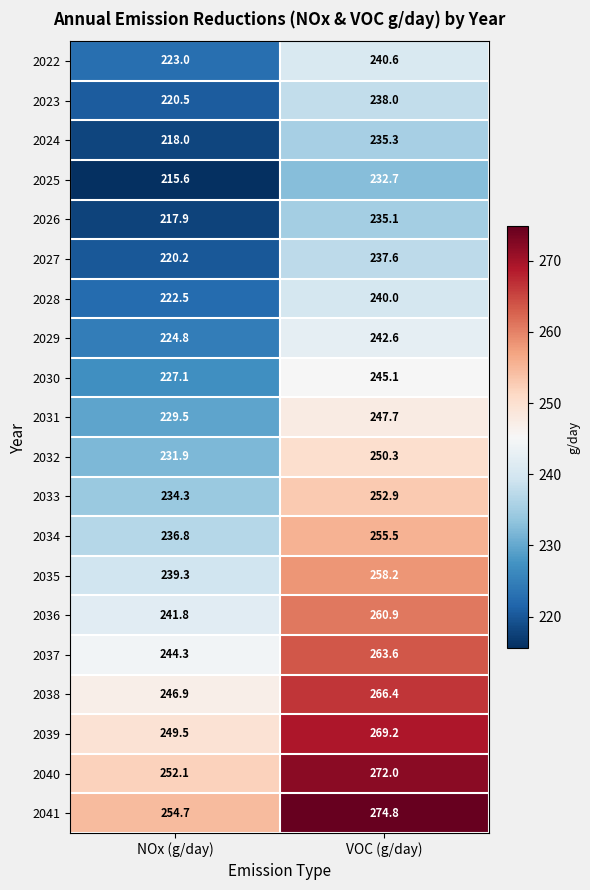

Which series has the largest range (max minus min)?

2041